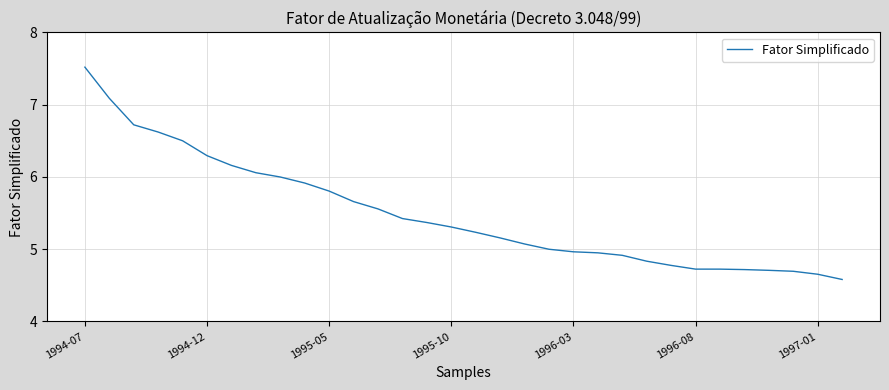

What is the difference between the maximum and minimum values?

2.9